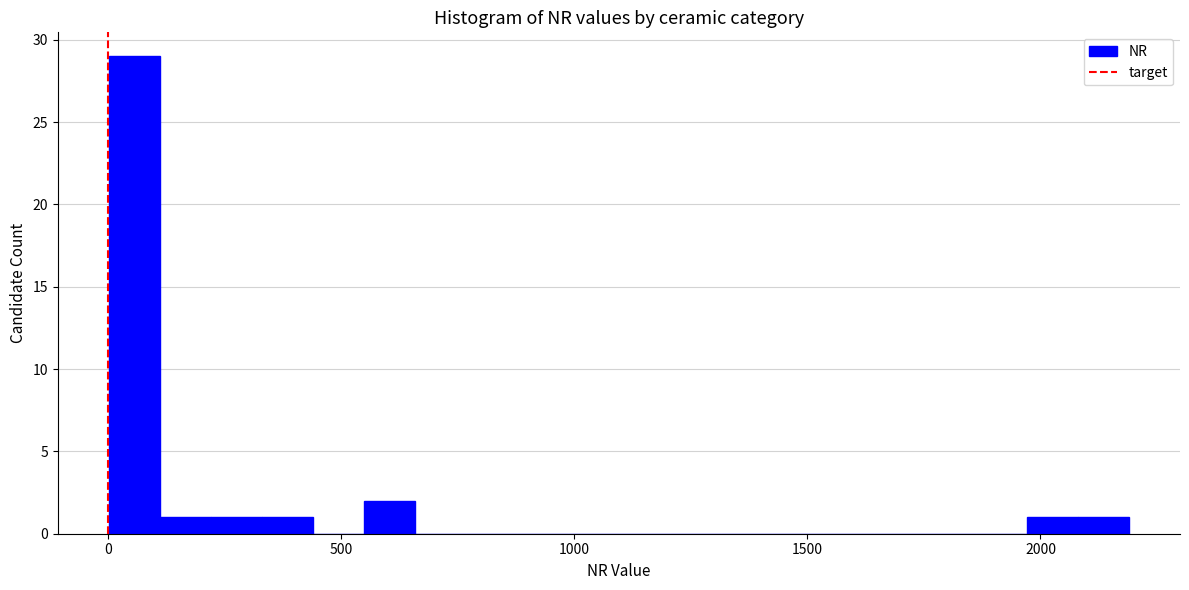

Around what value on the x-axis is the tallest bar? Give the approximate position of its centre, as read against the axis.

50